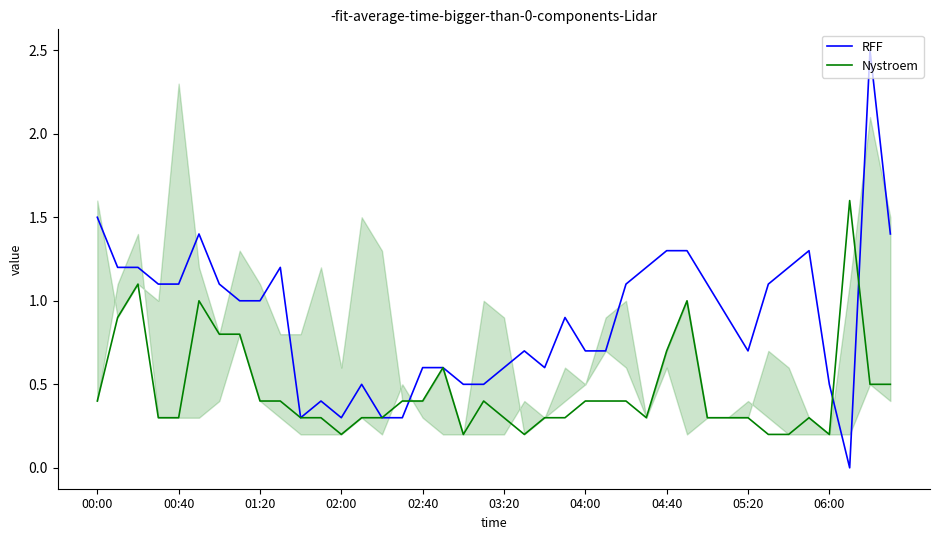

Which series has the largest total across all categories?

RFF